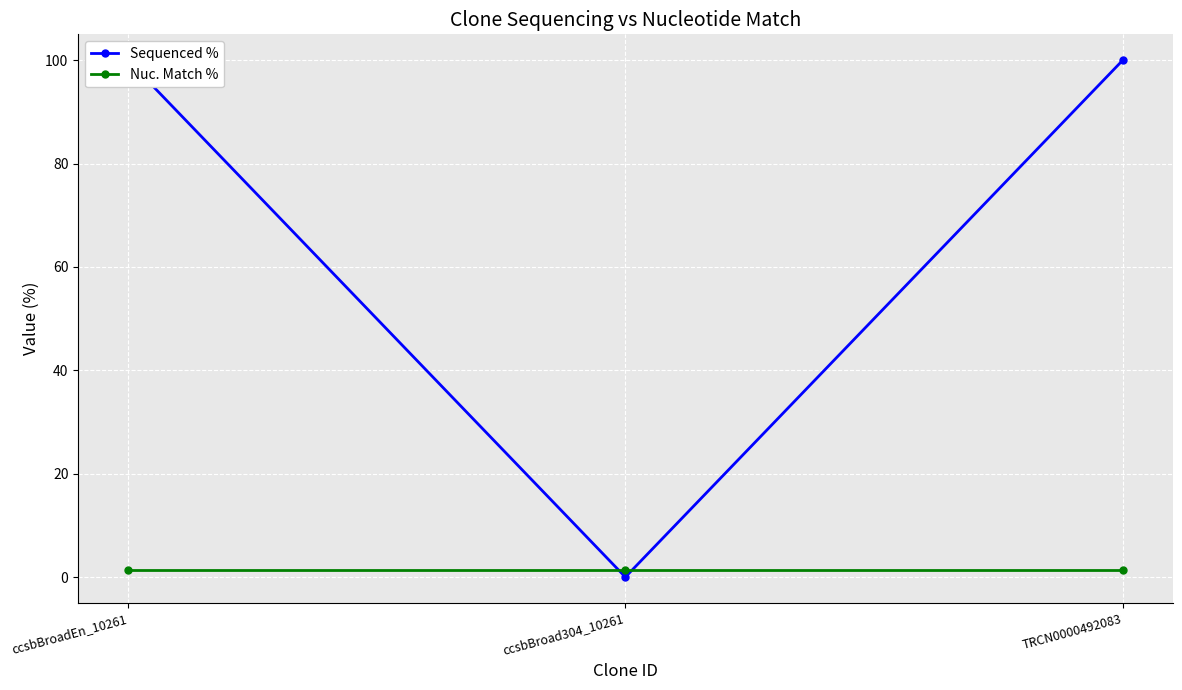

What are all the series names shown in the legend?

Sequenced %, Nuc. Match %